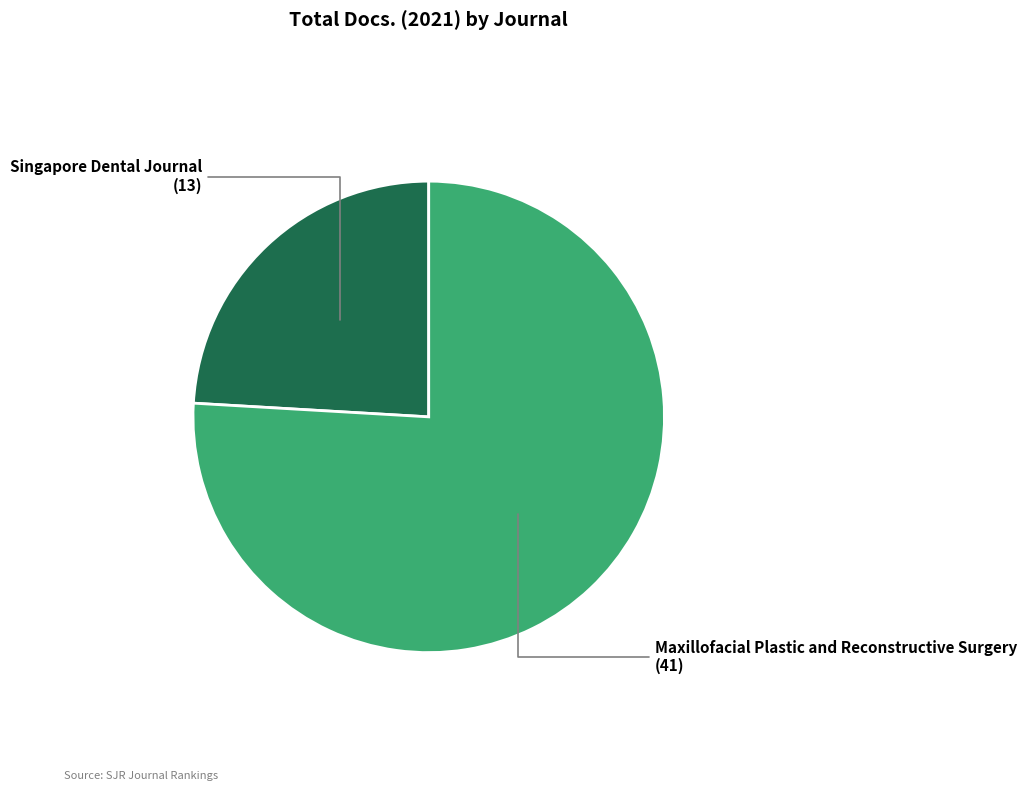

Do Singapore Dental Journal (13) and Maxillofacial Plastic and Reconstructive Surgery (41) together represent more than half of the pie?

Yes